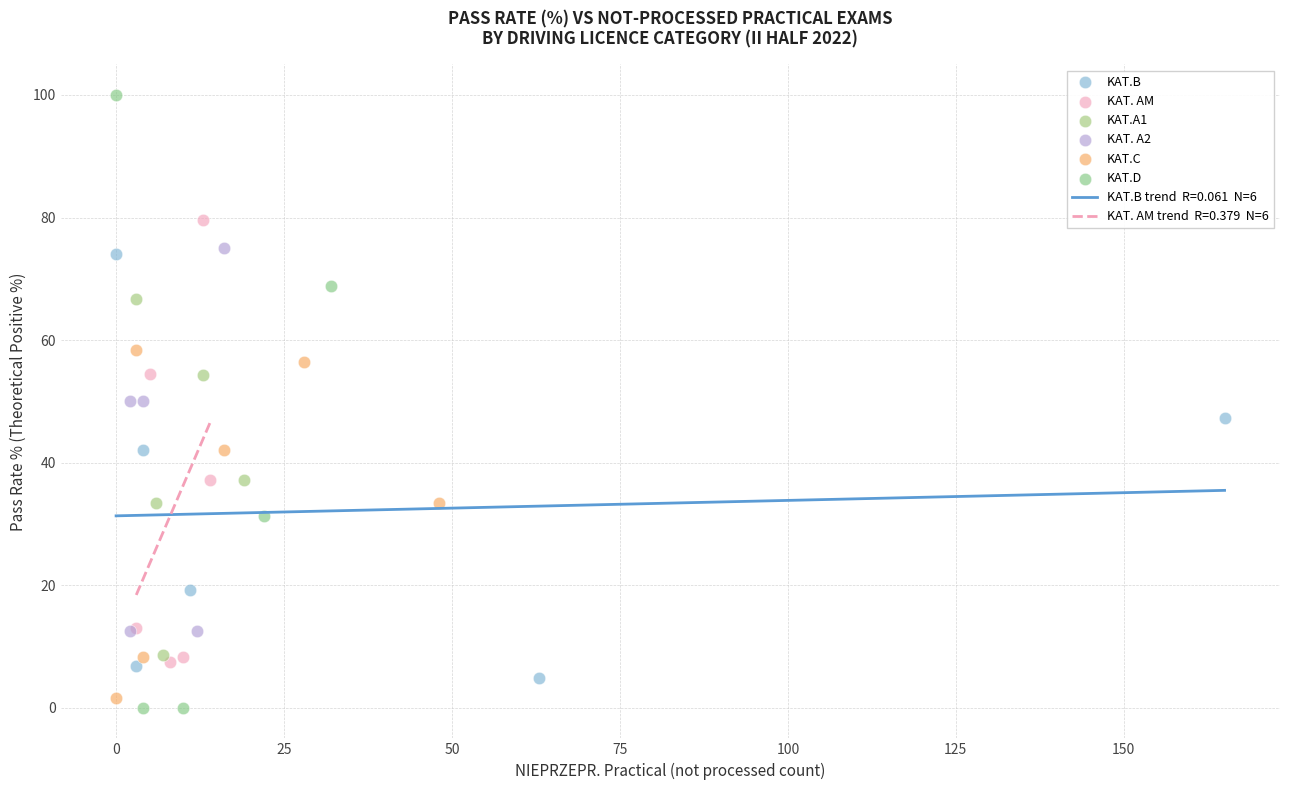

Which series contains the highest Y value?

KAT.D